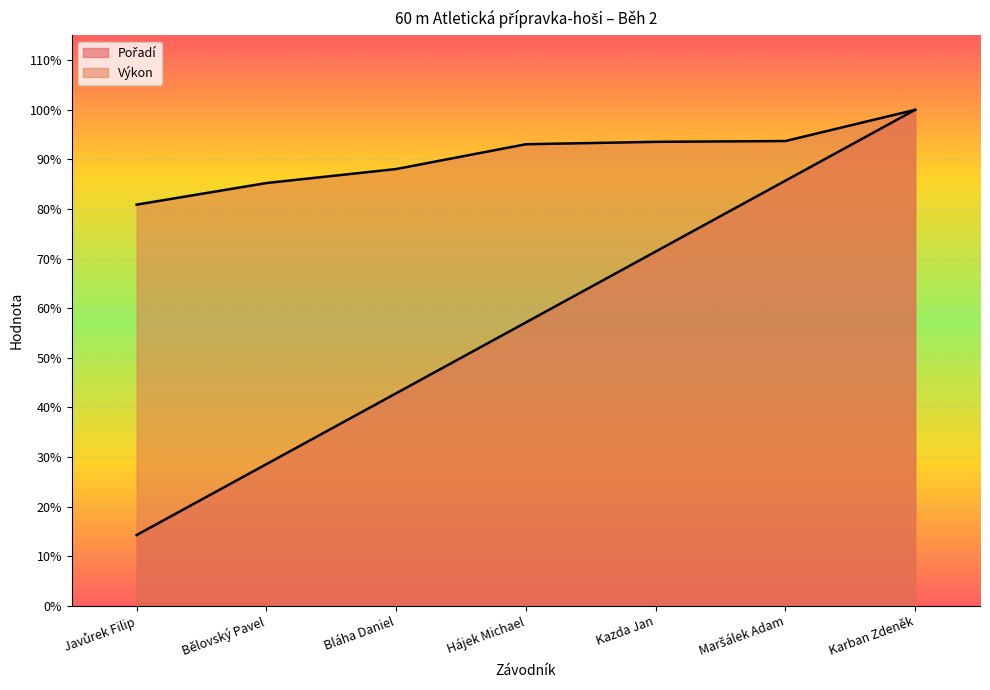

How many data points in Pořadí are above 57?

4